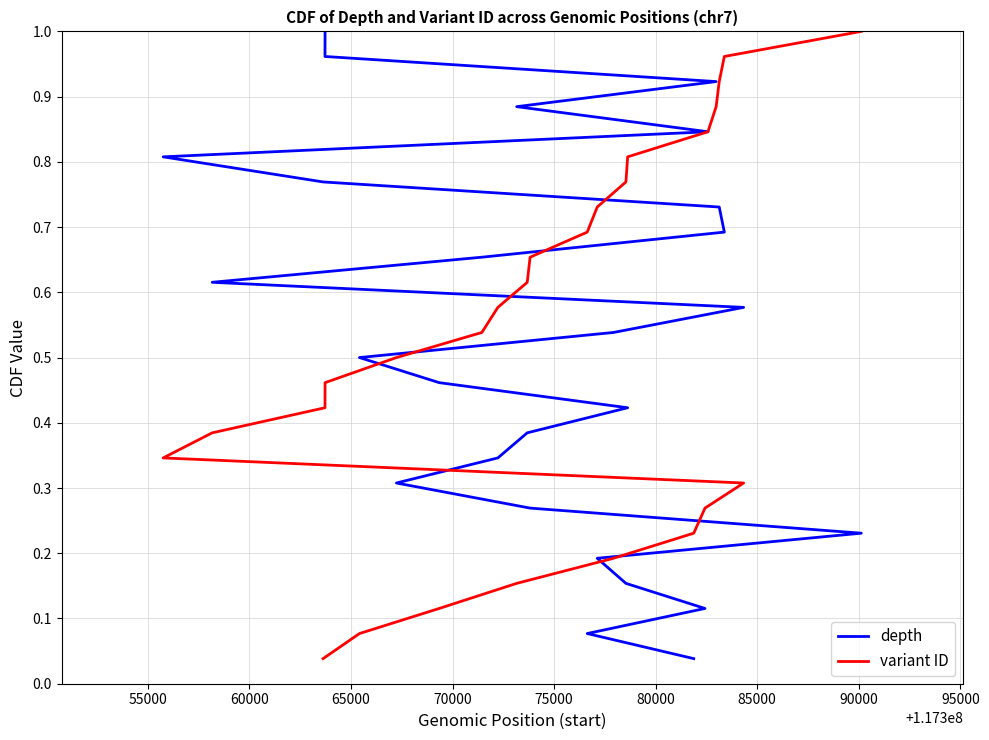

Does the chart display data point markers on the line(s)?

No